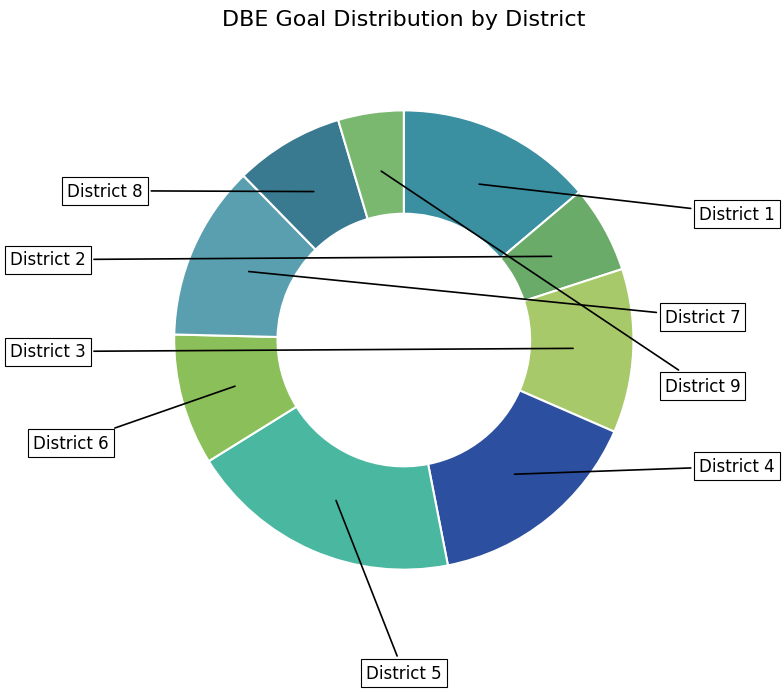

Which has a higher value, District 3 or District 1?

District 1